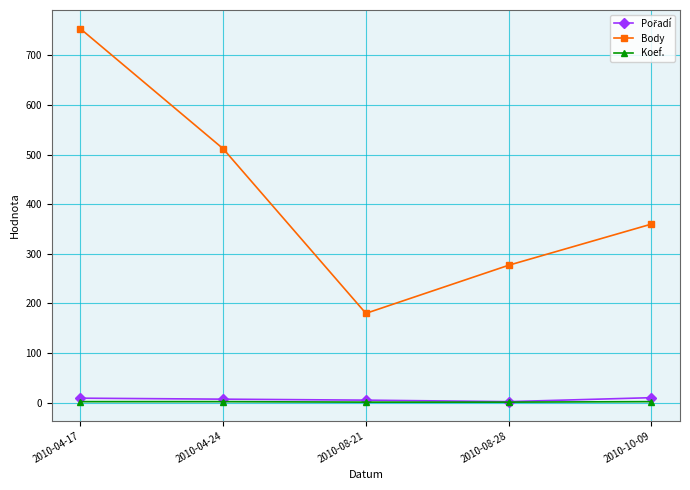

The value of Body at 2010-04-24 is 699. True or false?

False